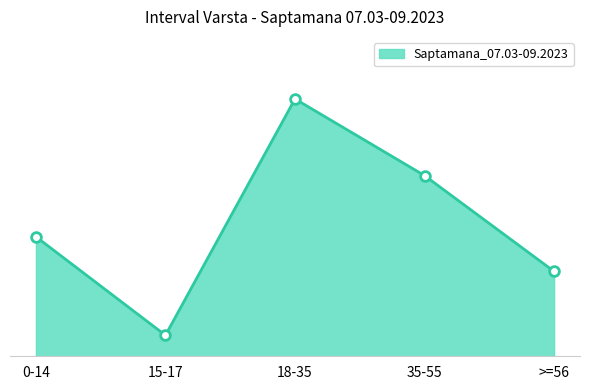

Does the chart display data point markers on the line(s)?

No